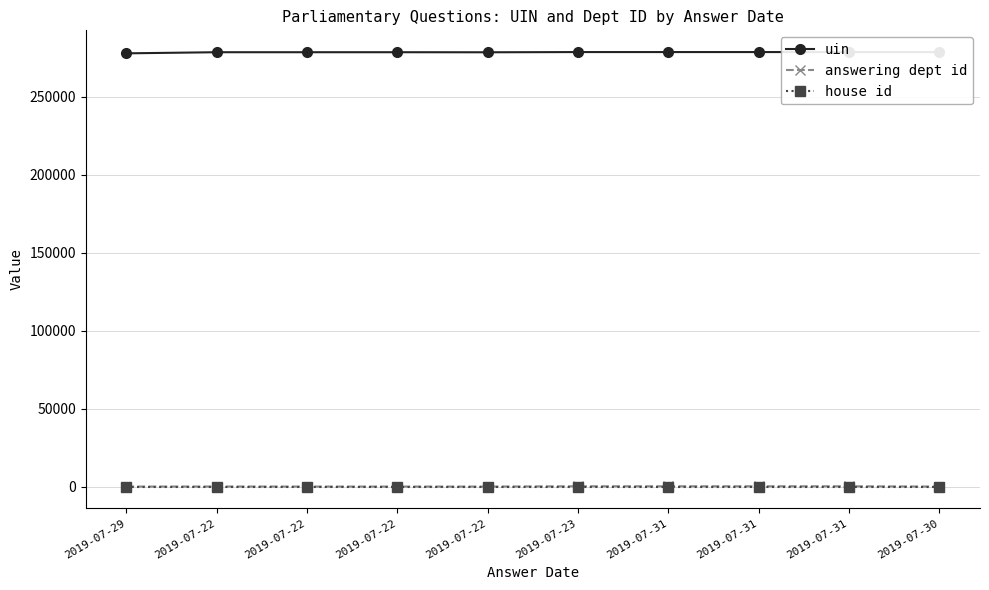

At which label does answering dept id reach its peak?

2019-07-23